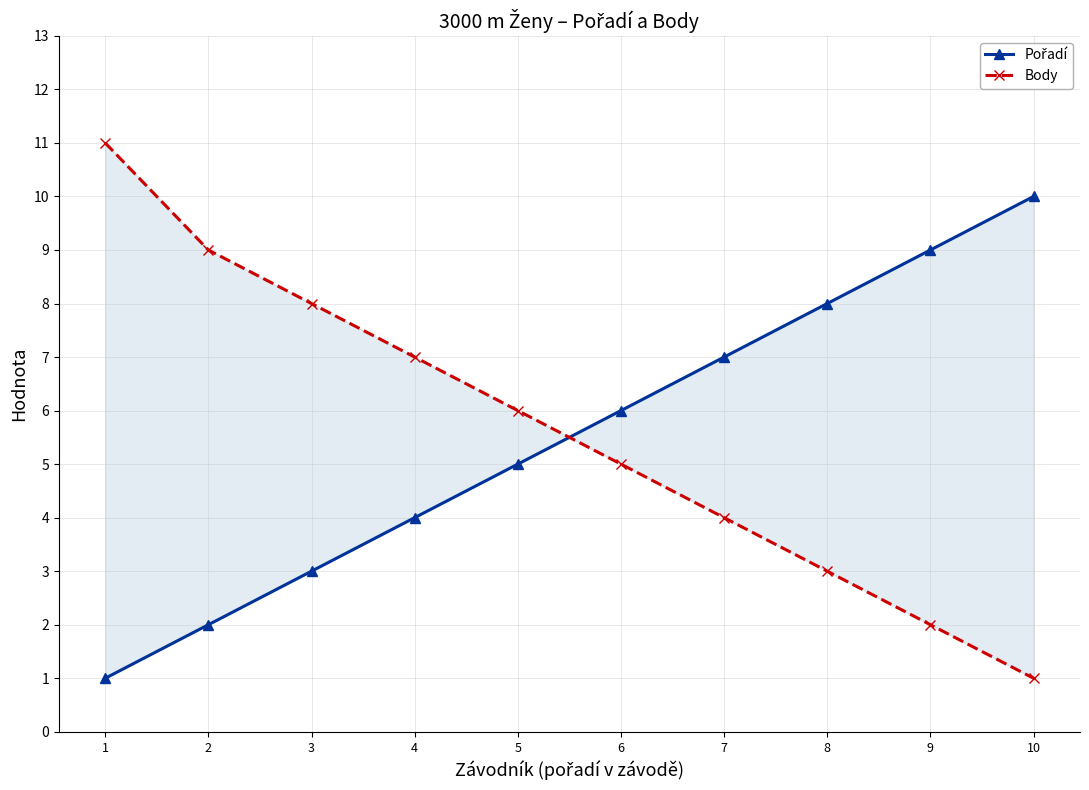

What is the total value across all series at 2?

11